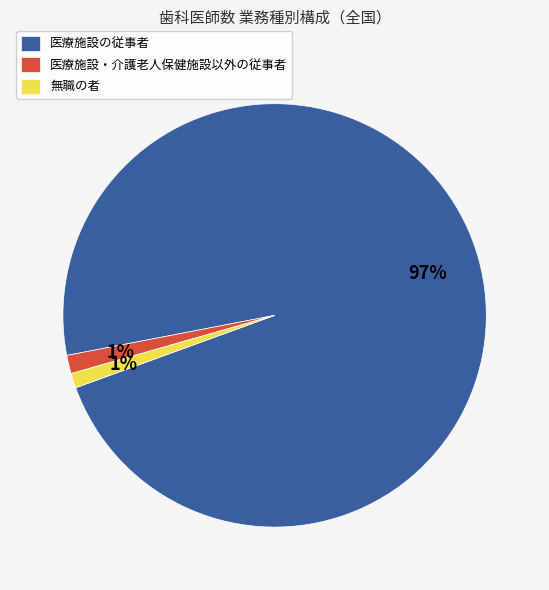

Which category has the biggest portion of the pie?

医療施設の従事者